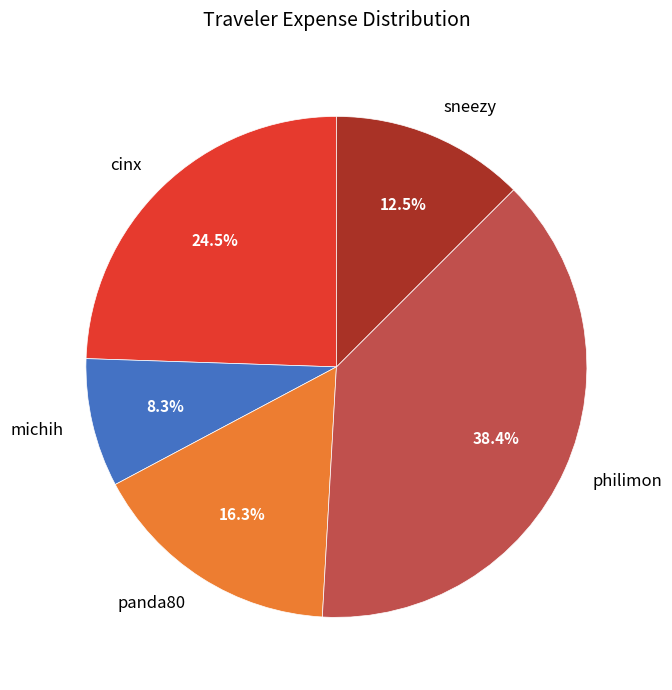

The panda80 slice represents 29% of the pie. True or false?

False